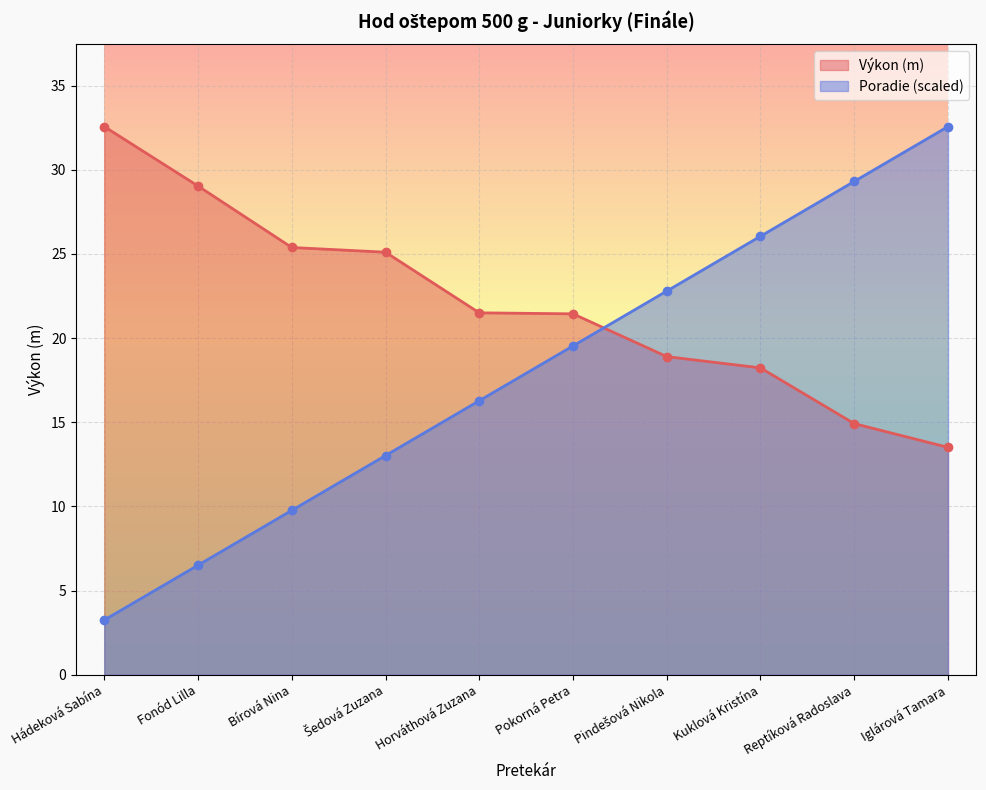

At which label does Výkon first exceed 21?

Hádeková Sabína